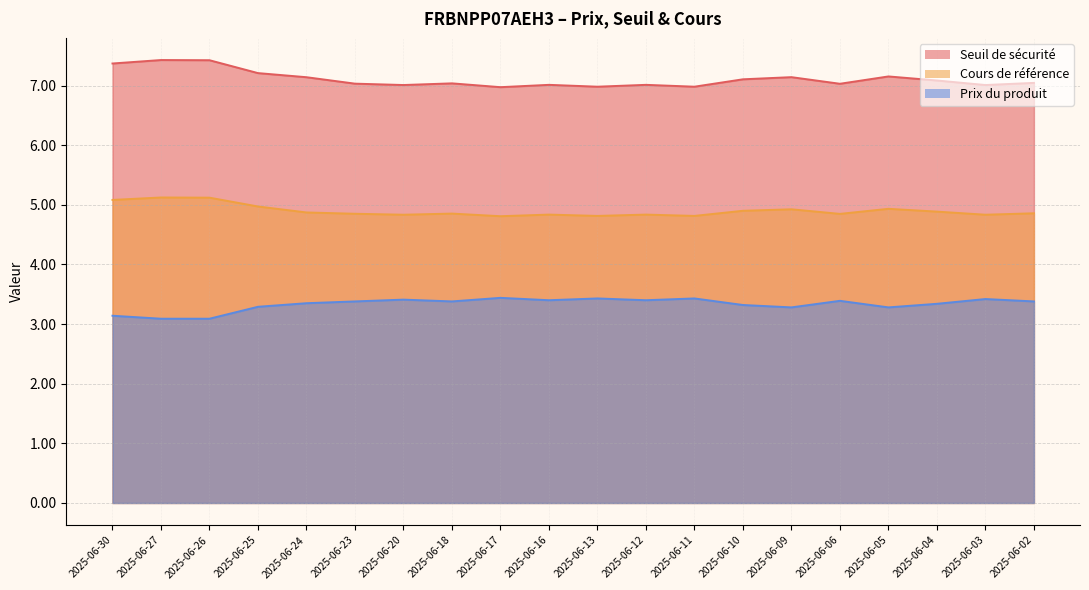

List the series in order of their overall mean, highest first.

Seuil de sécurité, Cours de référence, Prix du produit